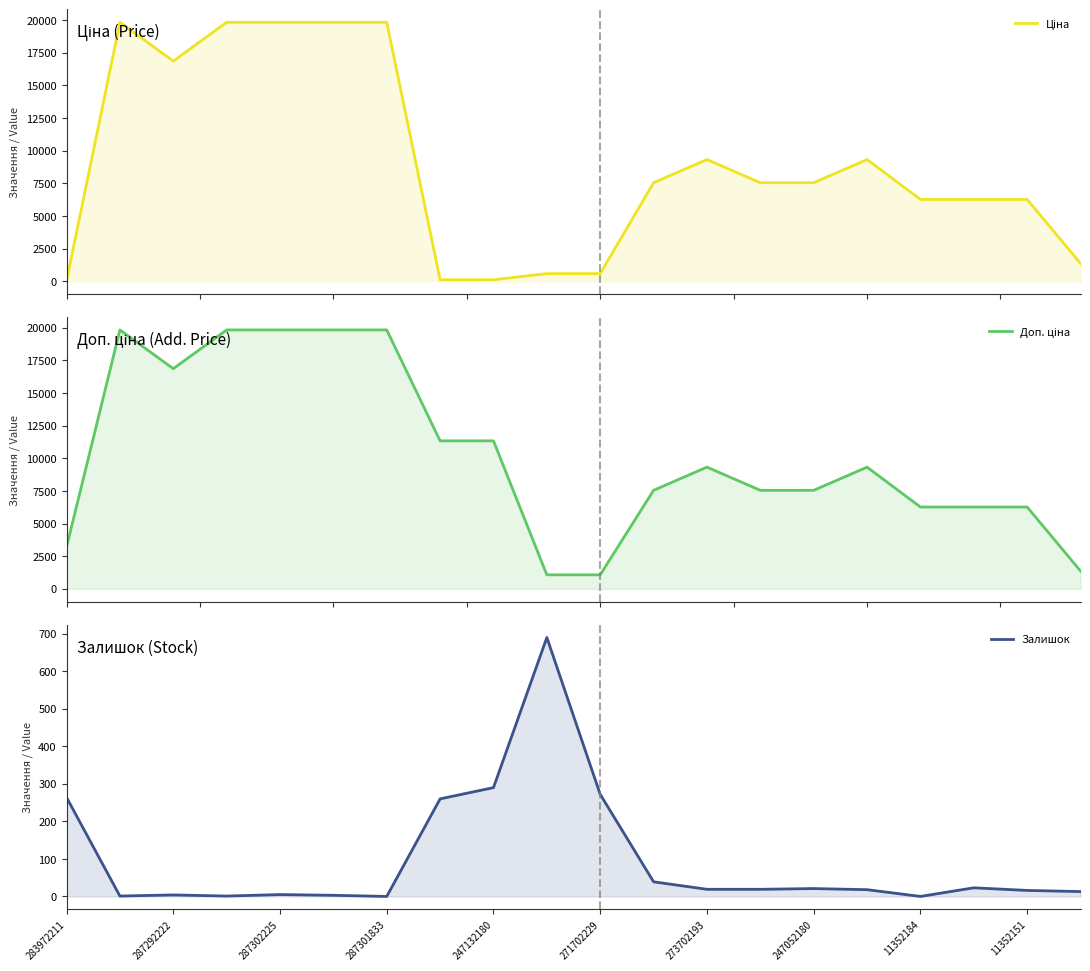

The value of Залишок at 287292222 is 1.0. True or false?

True